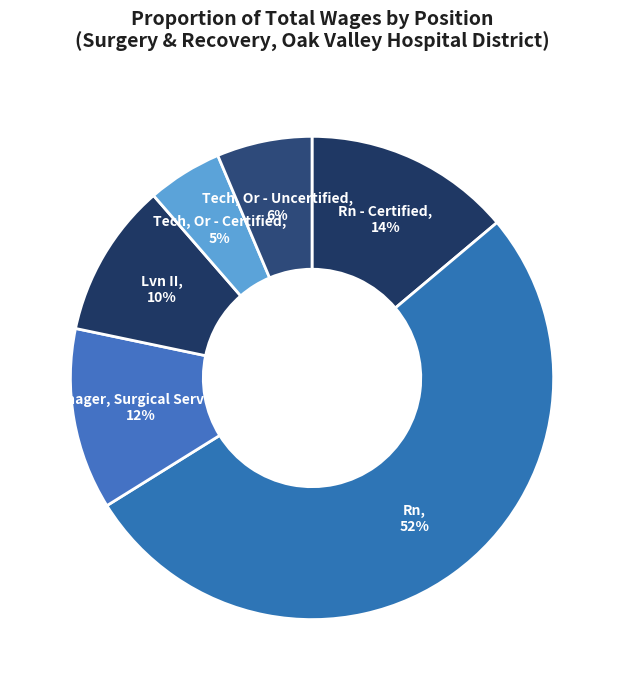

Which has a higher value, Manager, Surgical Services or Lvn II?

Manager, Surgical Services